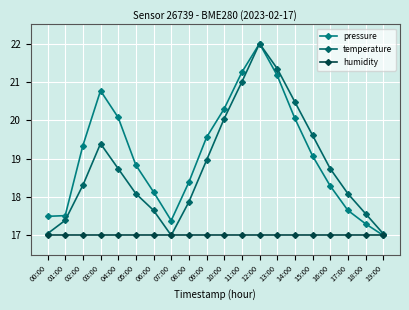

What is the difference between the highest and lowest values at 16:00?

1.7